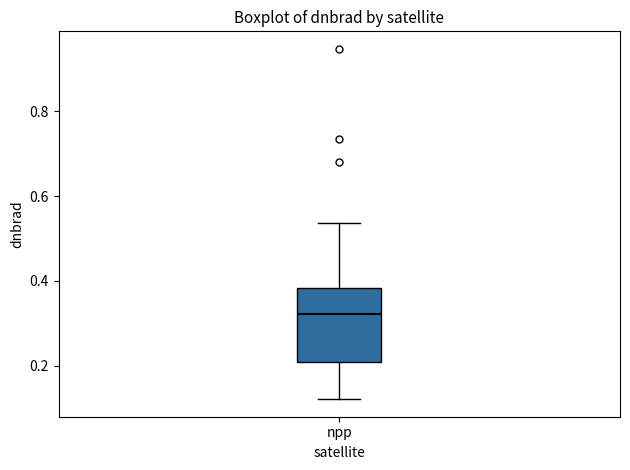

Read this box plot against the y-axis: the position of the median line, the range covered by the box, and the ends of both whiskers. The values are not printed on the chart, so give them approximately, as read against the axis.

median 0.32, box 0.20 to 0.38, whiskers 0.12 to 0.54